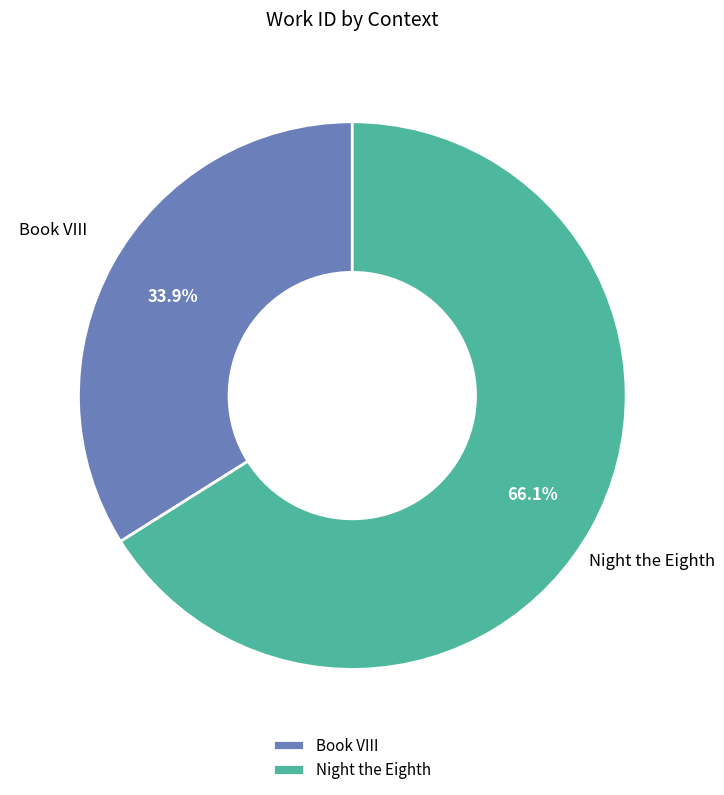

To the nearest percent, what is the combined percentage of Book VIII and Night the Eighth?

100%